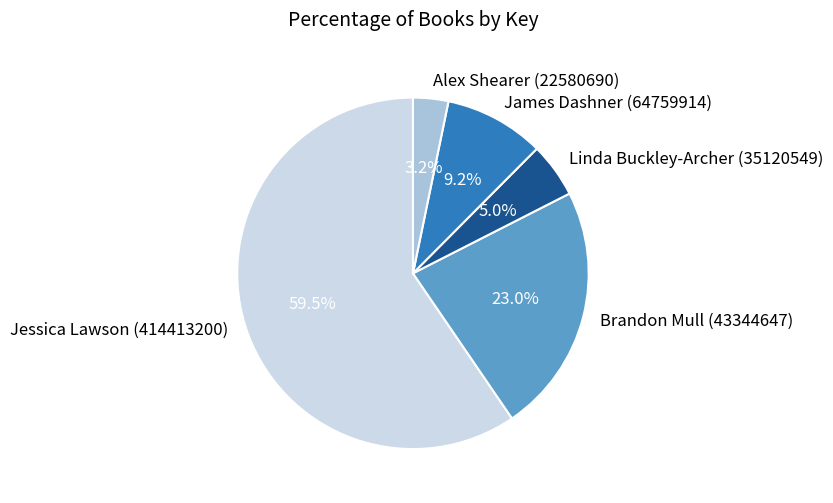

To the nearest percent, what portion does Brandon Mull (43344647) represent?

23%